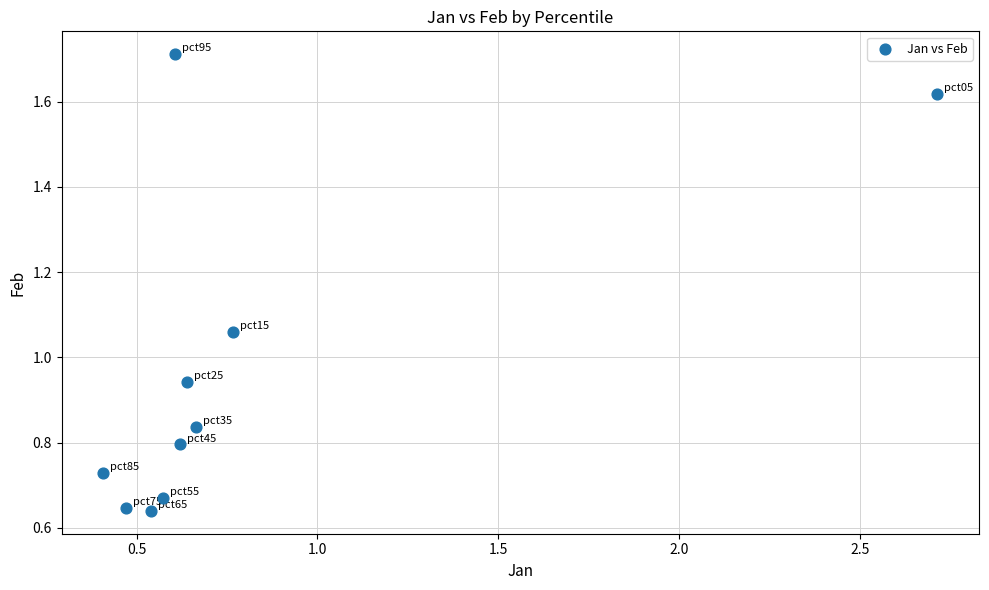

What is the average Y value?

1.0